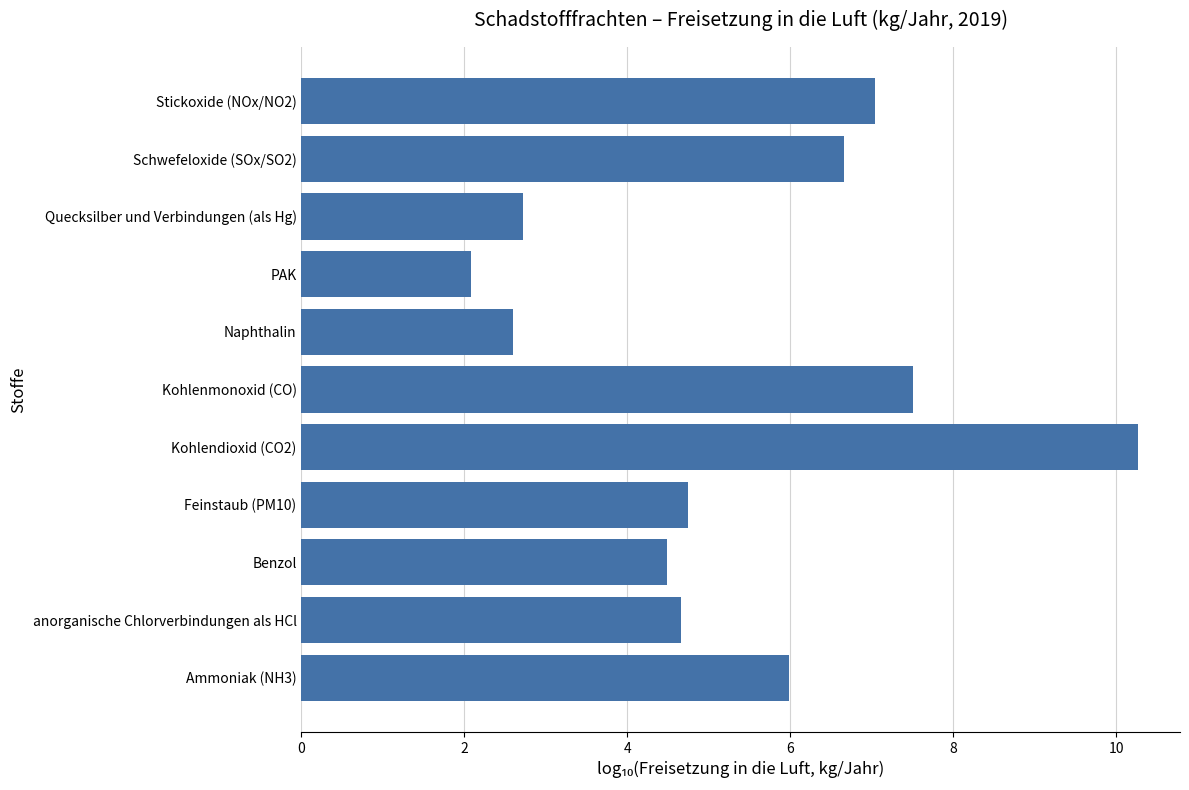

Which label corresponds to the largest value in the chart?

Kohlendioxid (CO2)